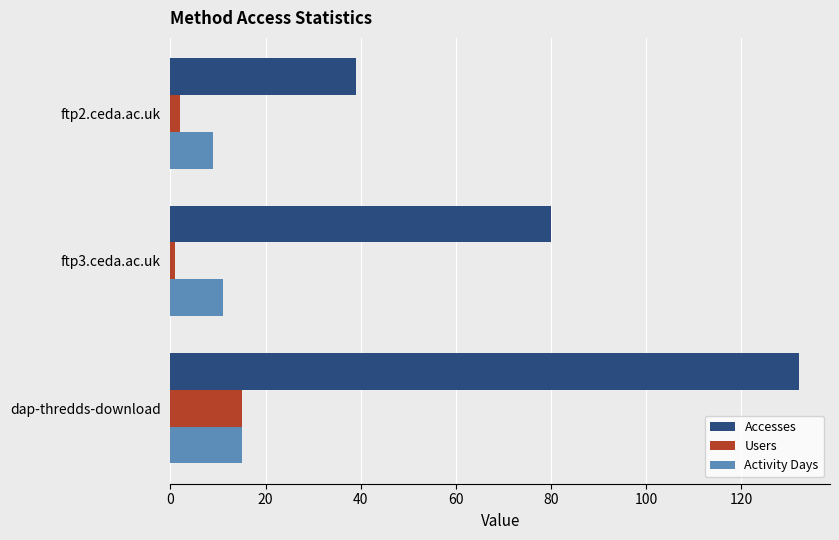

Is the value of Accesses at ftp3.ceda.ac.uk greater than the value of Activity Days at dap-thredds-download?

Yes